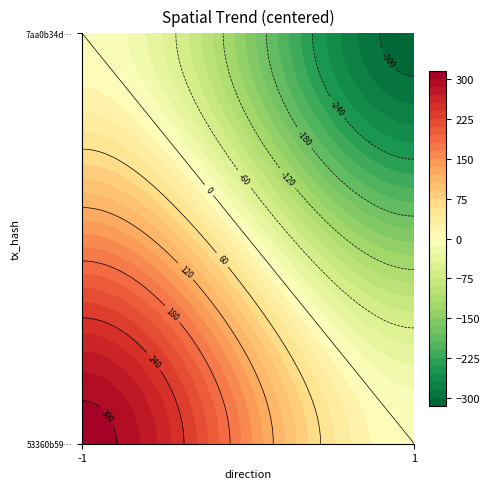

At how many categories does at least one series exceed 295?

1